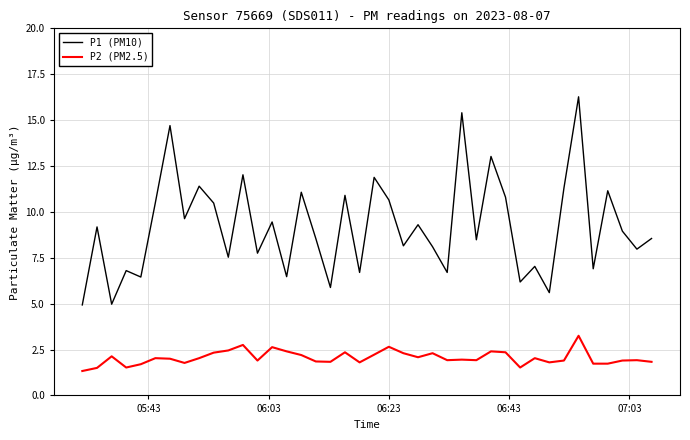

Count the number of data series in this chart.

2